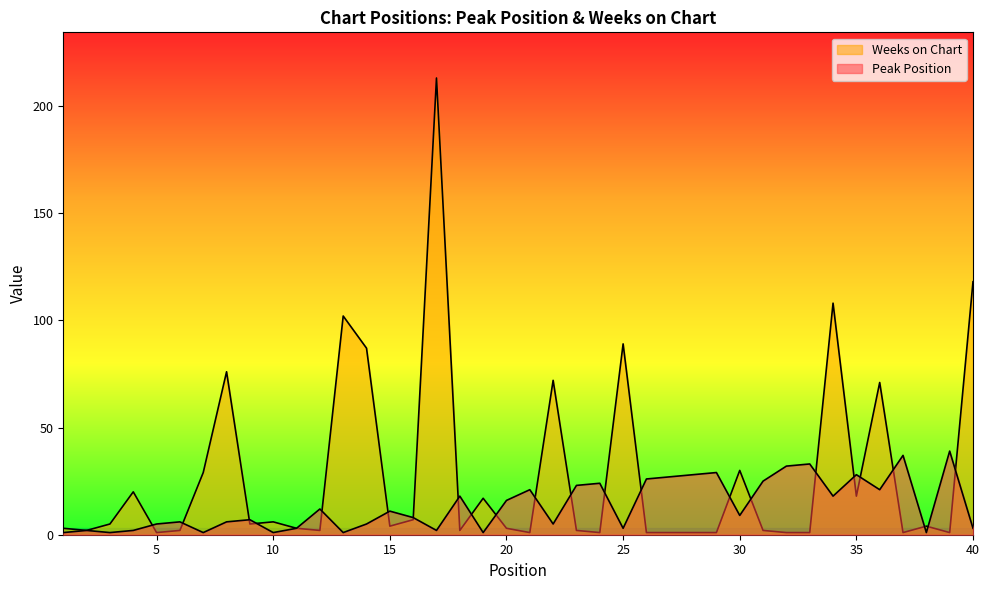

True or false: Peak Position and Weeks on Chart intersect in this chart.

True